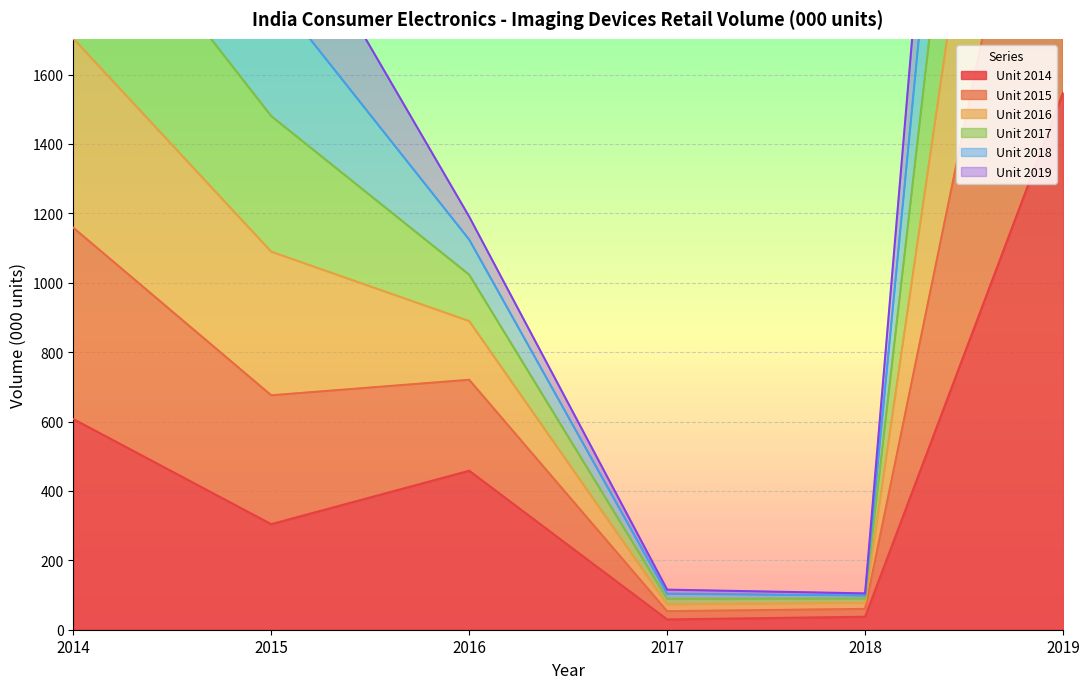

Is it true that Unit 2014 equals 1548.1 at 2019?

True